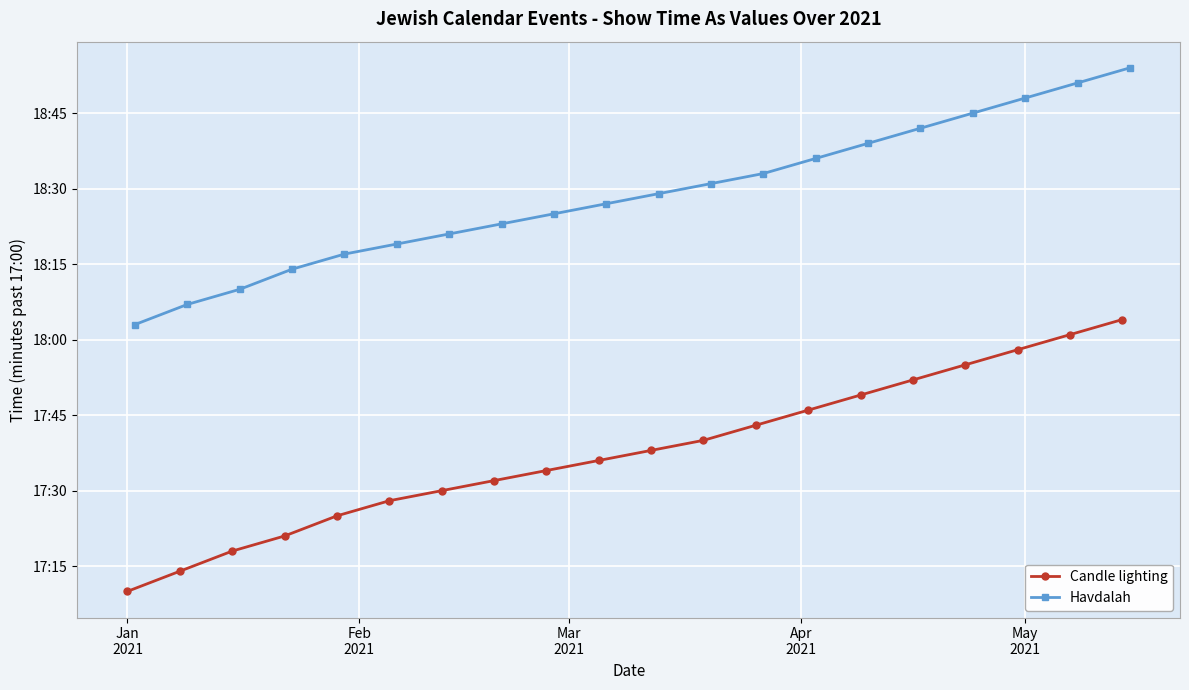

Is the value of Havdalah at 7 greater than the value of Candle lighting at 16?

Yes